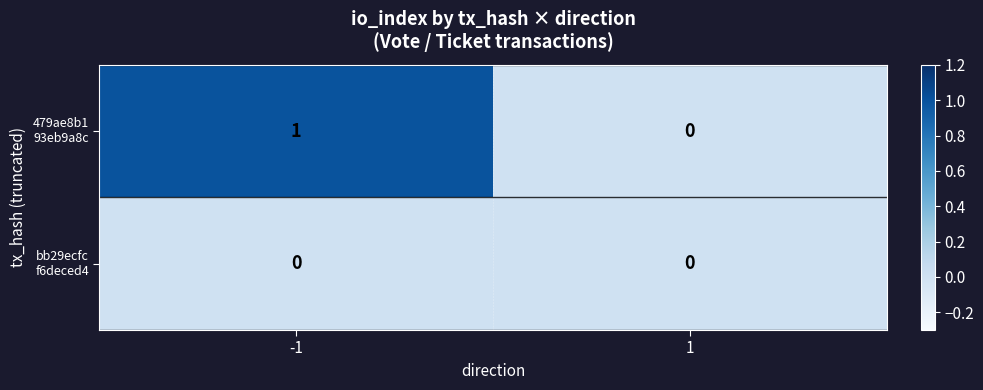

Which label corresponds to the smallest value in the chart?

1